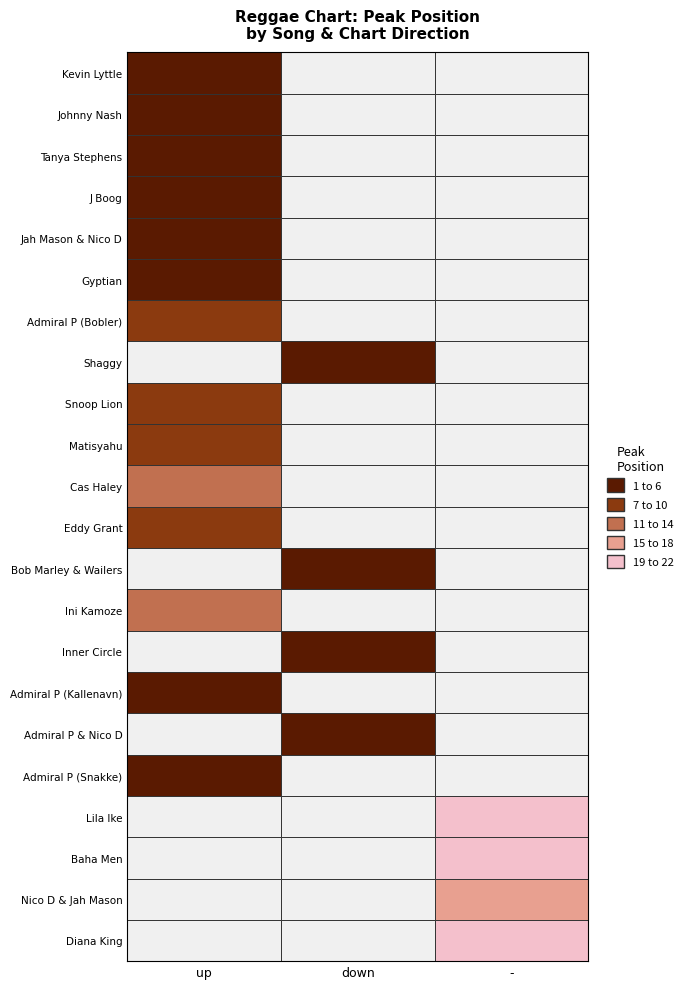

Reading left to right, list all the values displayed in this chart.

1: 1	1	2	3	5	6	7	2	9	10	11	7	3	14	1	1	1	1	19	20	17	22
positions: 1	2	3	4	5	6	7	8	9	10	11	12	13	14	15	16	17	18	19	20	21	22